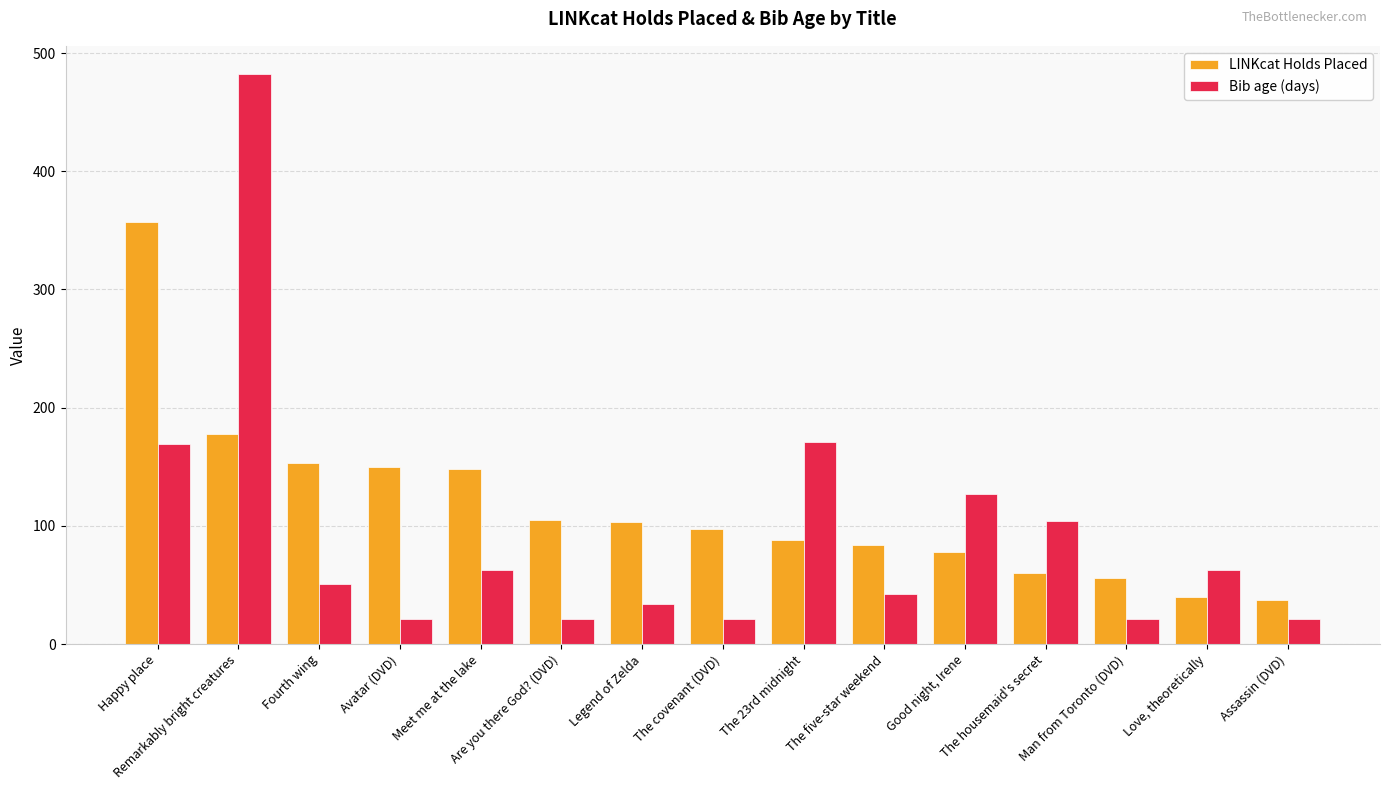

What is the maximum value shown in the chart?

482